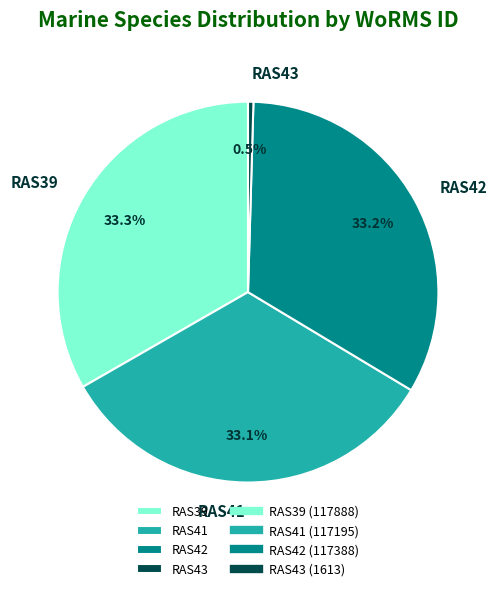

How much of the chart is everything except RAS42?

66.8%